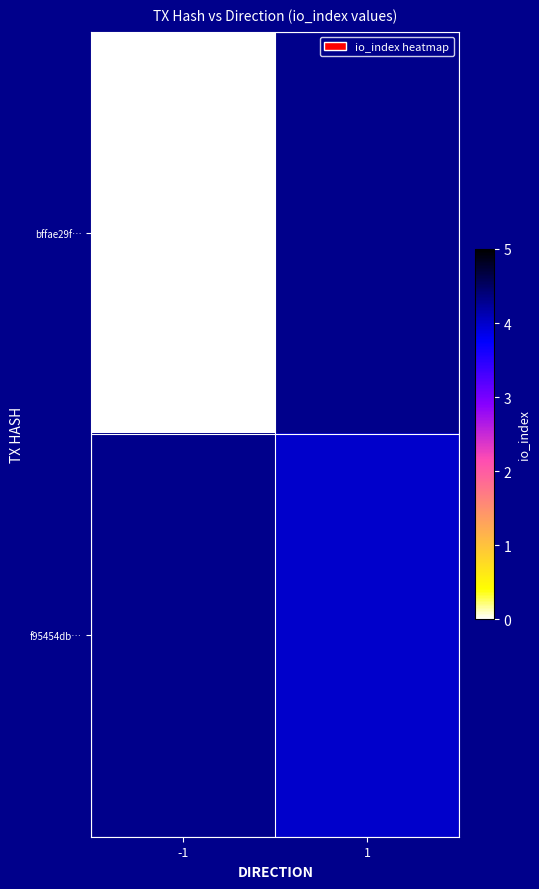

At which label is bffae29f… closest to 0?

-1